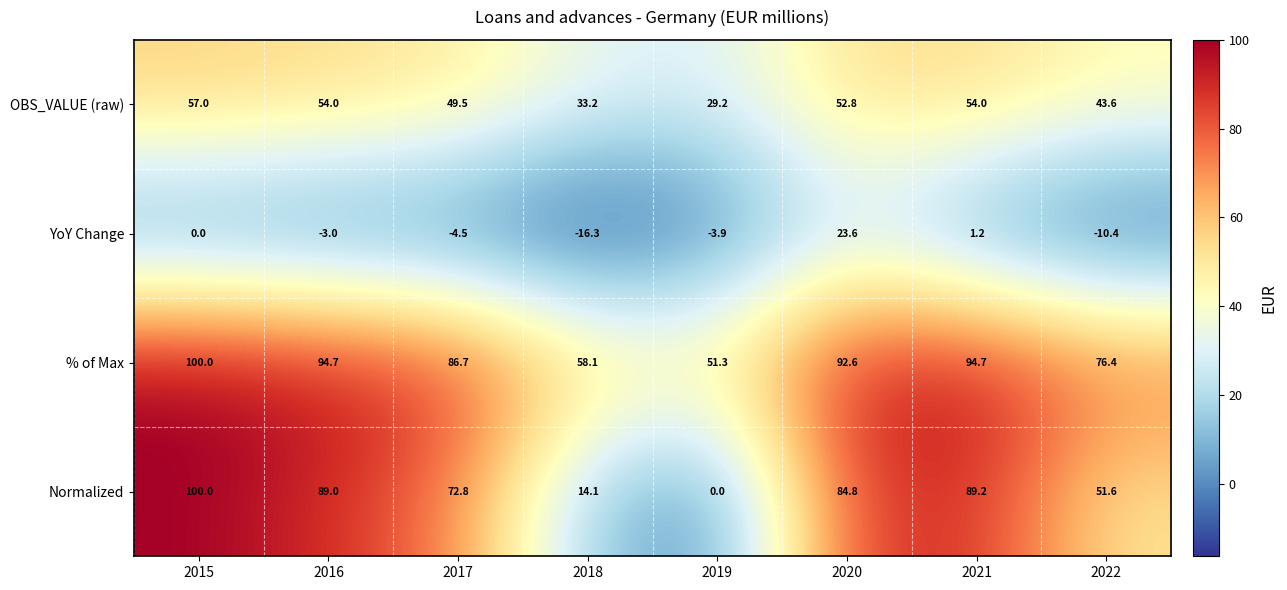

How many values in the % of Max series exceed 92?

4